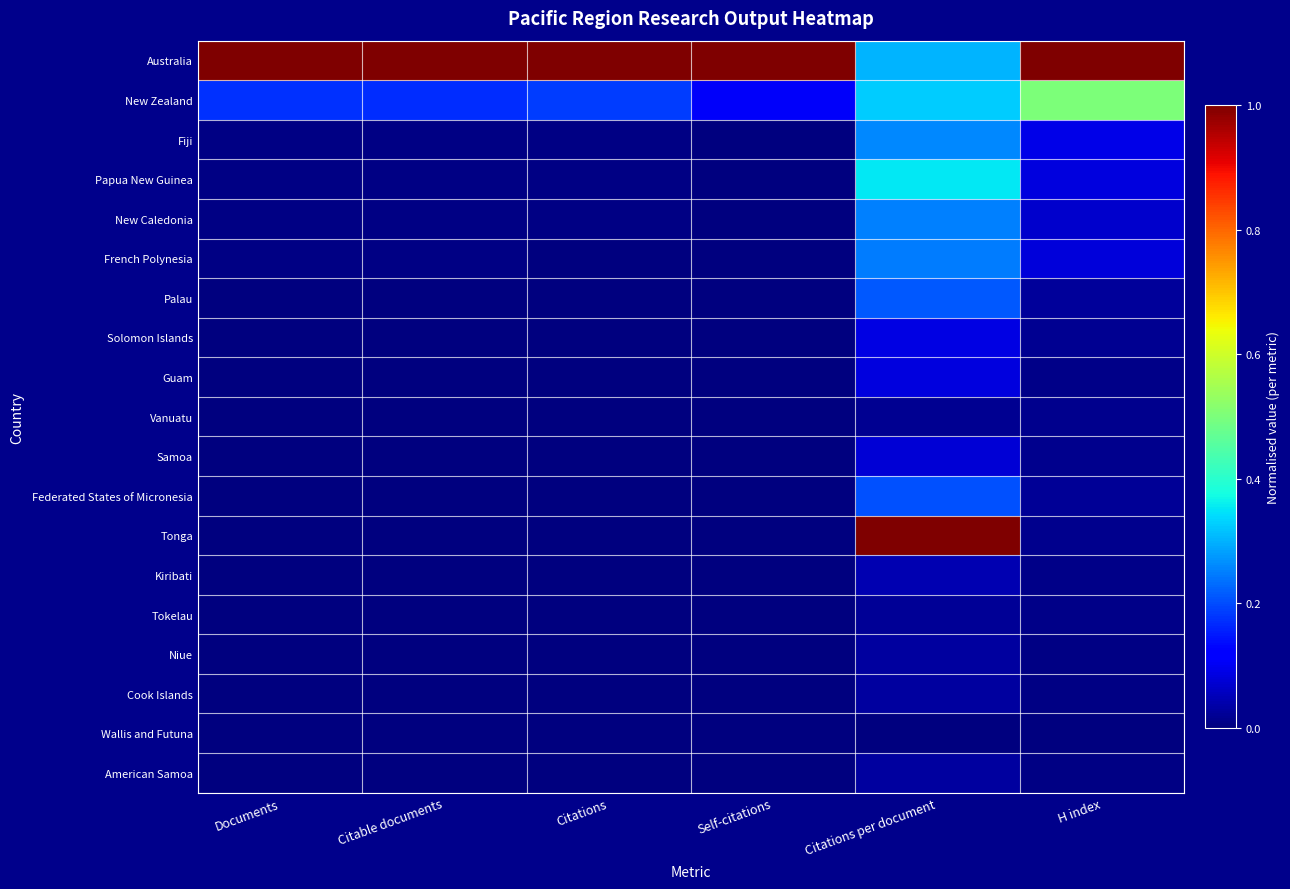

List the series in order of their peak value, highest first.

Australia, Tonga, New Zealand, Papua New Guinea, Fiji, New Caledonia, French Polynesia, Palau, Federated States of Micronesia, Solomon Islands, Guam, Samoa, Kiribati, Niue, Cook Islands, American Samoa, Tokelau, Vanuatu, Wallis and Futuna